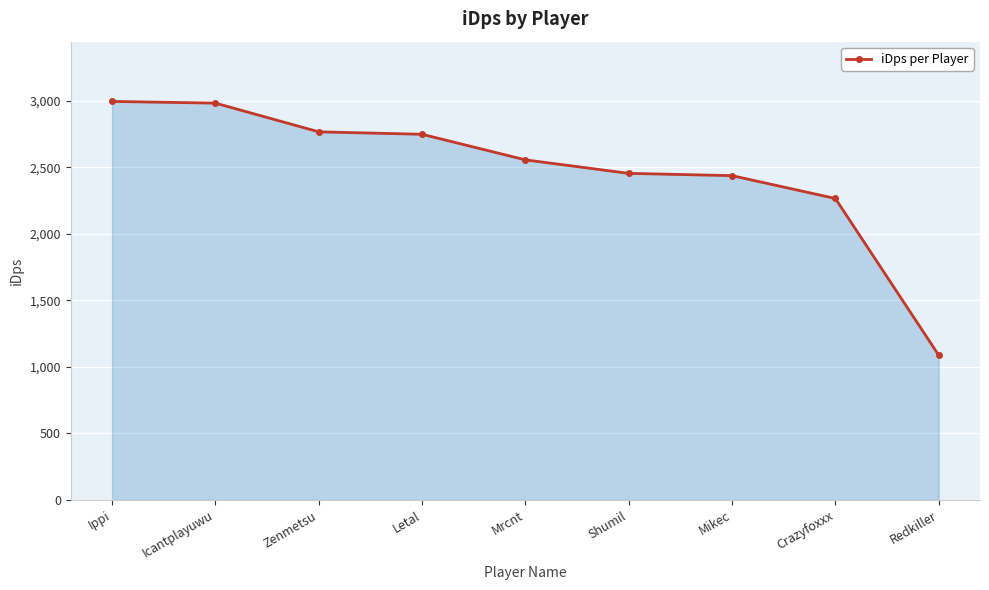

Which label corresponds to the smallest value in the chart?

Redkiller